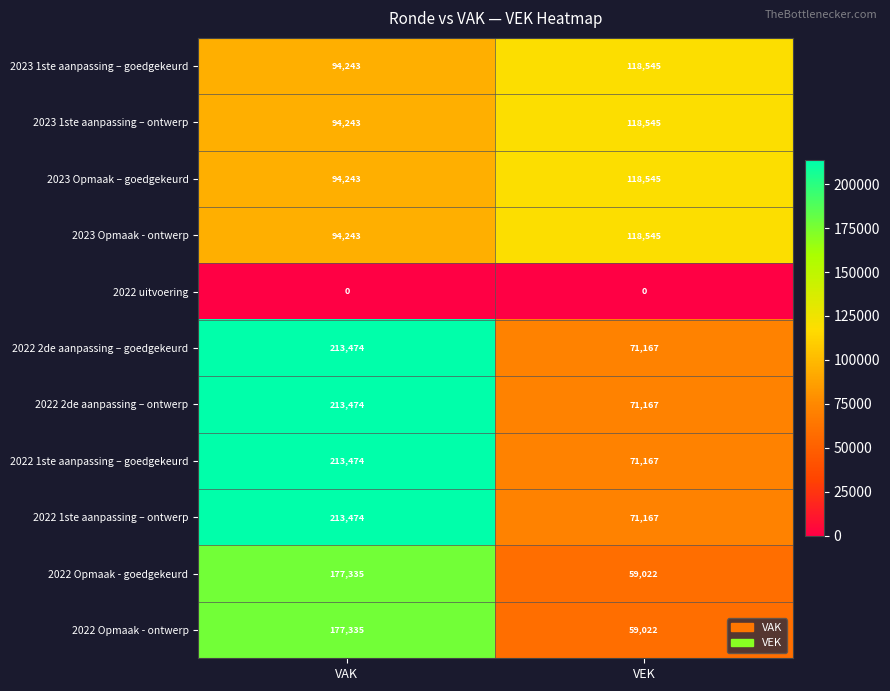

The value of 2022 2de aanpassing – ontwerp at VEK is 71167. True or false?

True